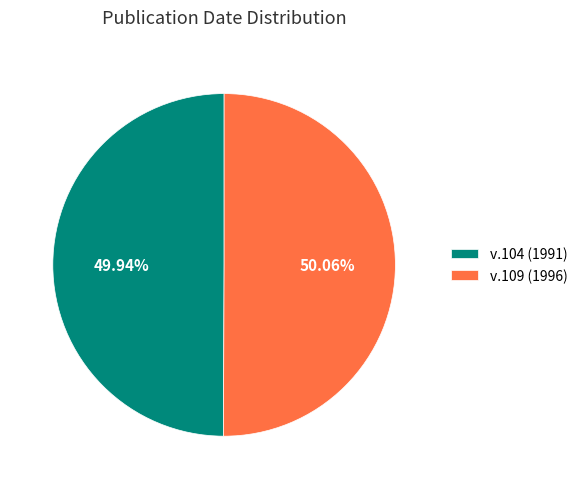

What is the ratio of the value at v.104 (1991) to the value at v.109 (1996)?

1.0